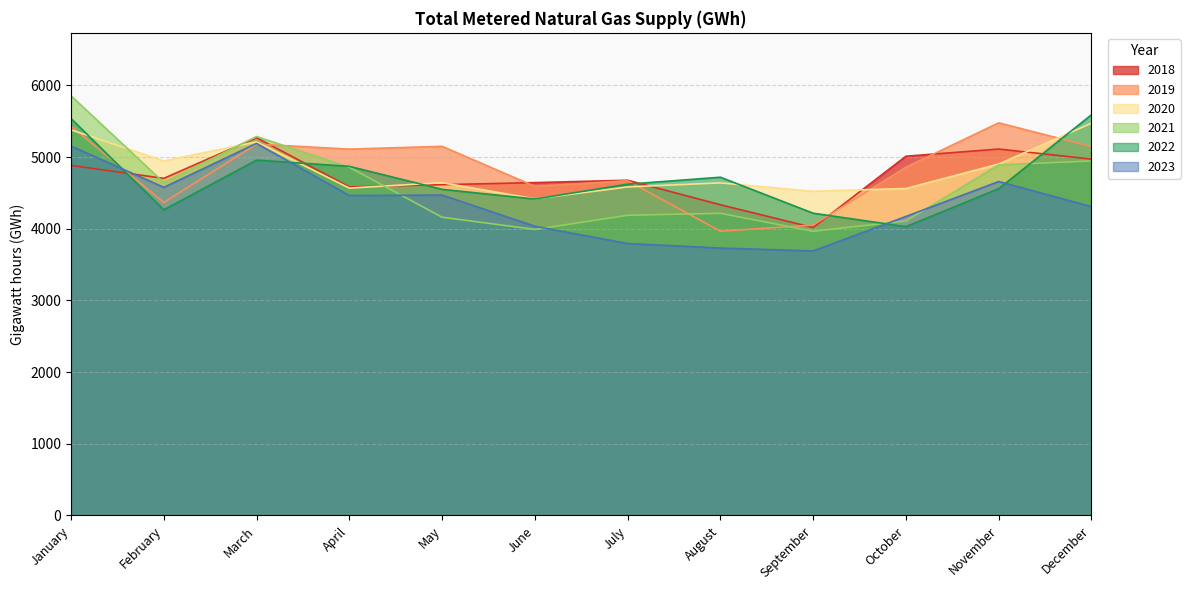

Is it true that 2023 equals 4470 at May?

True